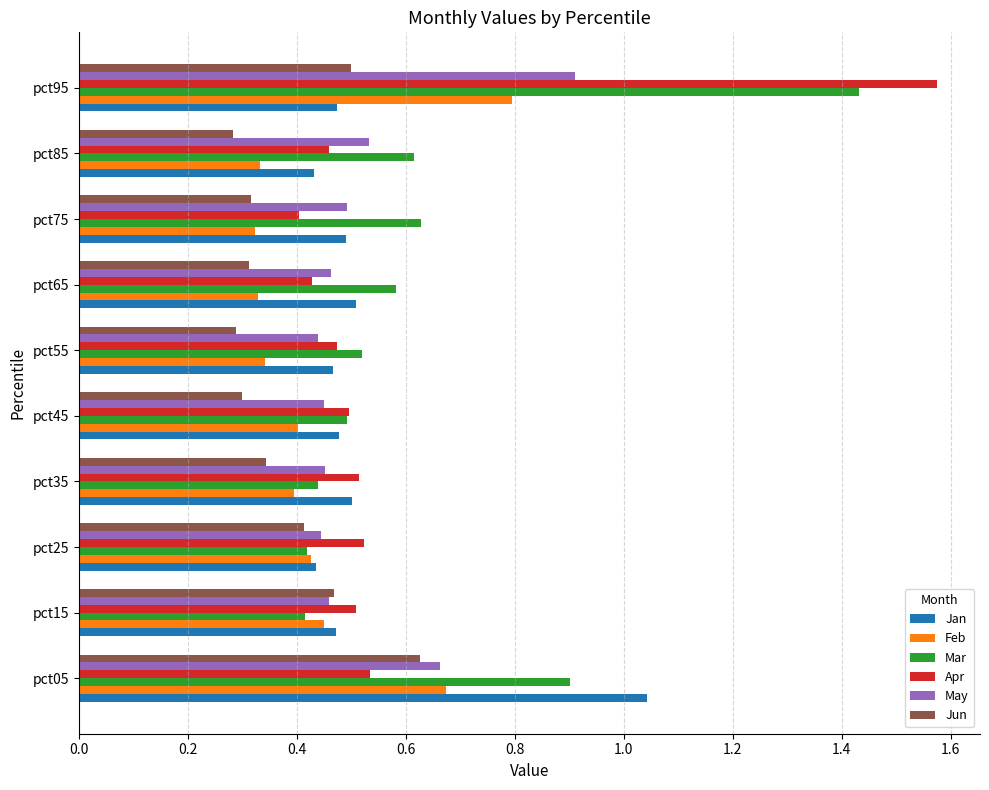

What is the difference between the maximum and minimum values in the Apr series?

1.2